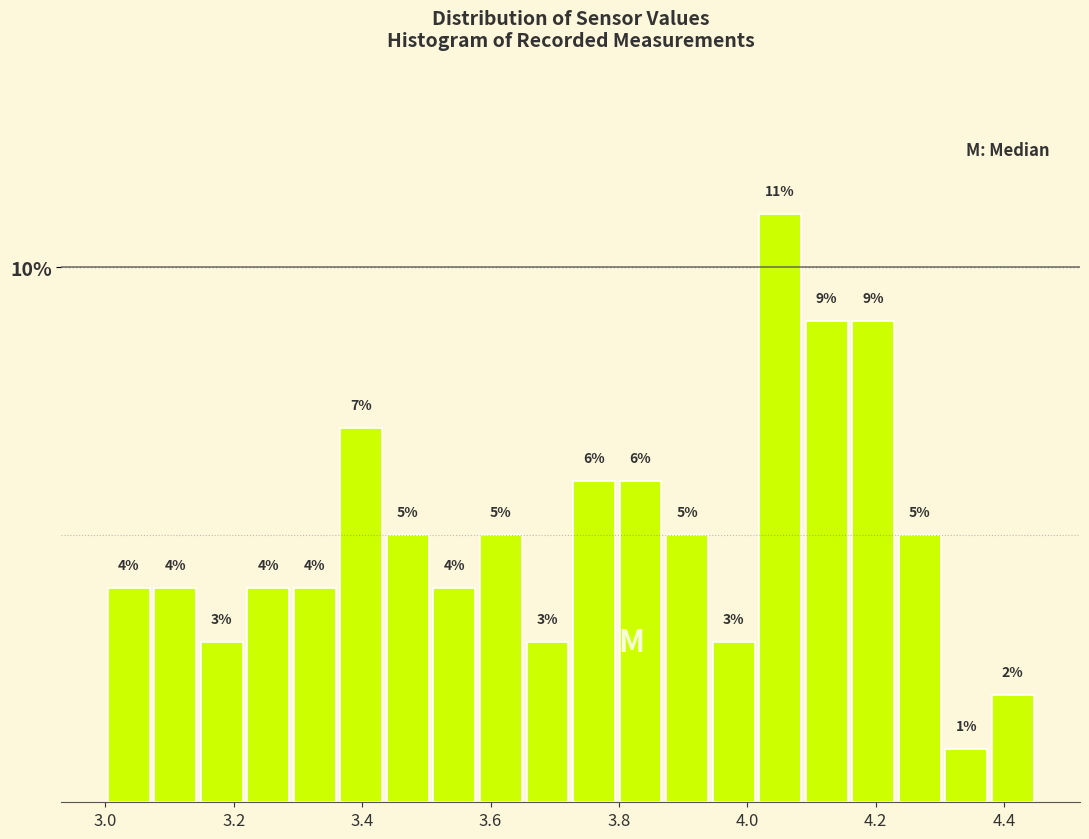

Around what value on the x-axis is the tallest bar? Give the approximate position of its centre, as read against the axis.

4.06